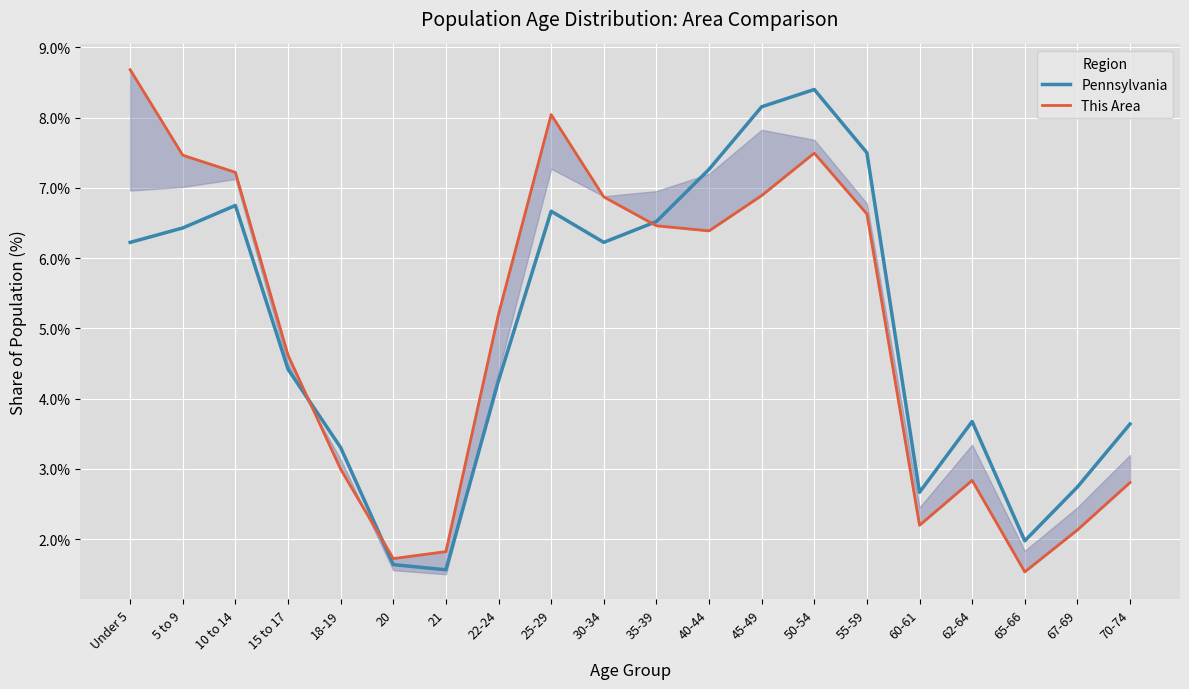

Does the chart display data point markers on the line(s)?

No